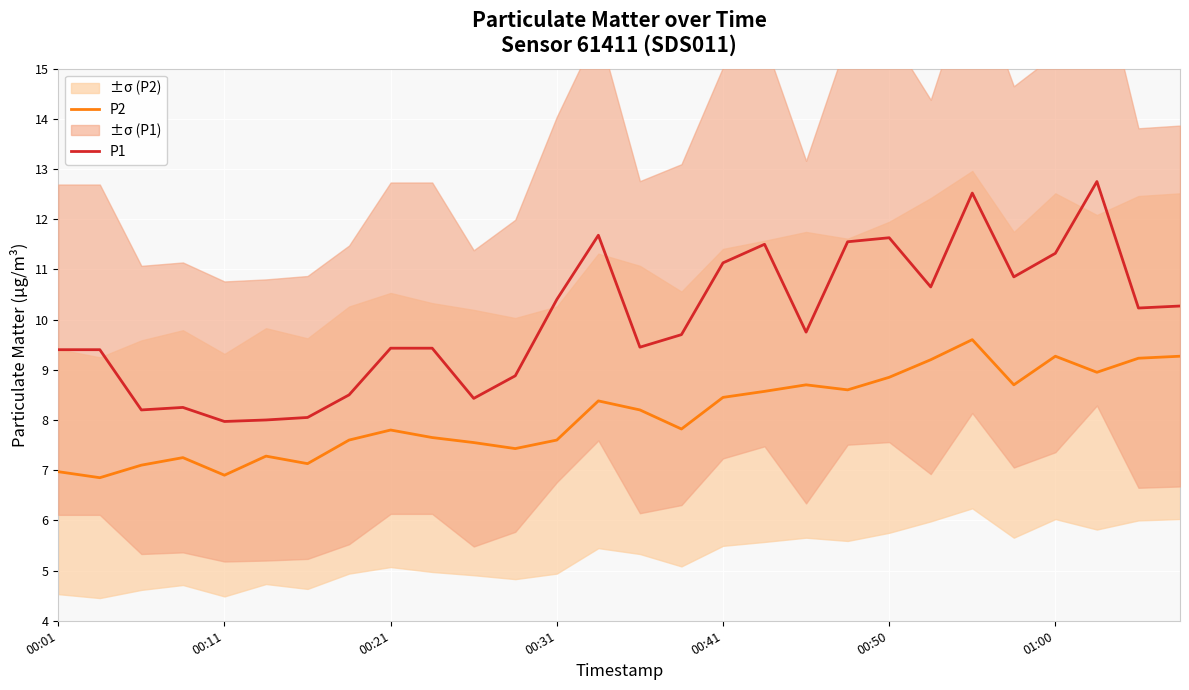

True or false: P2 and P1 cross at least once.

False